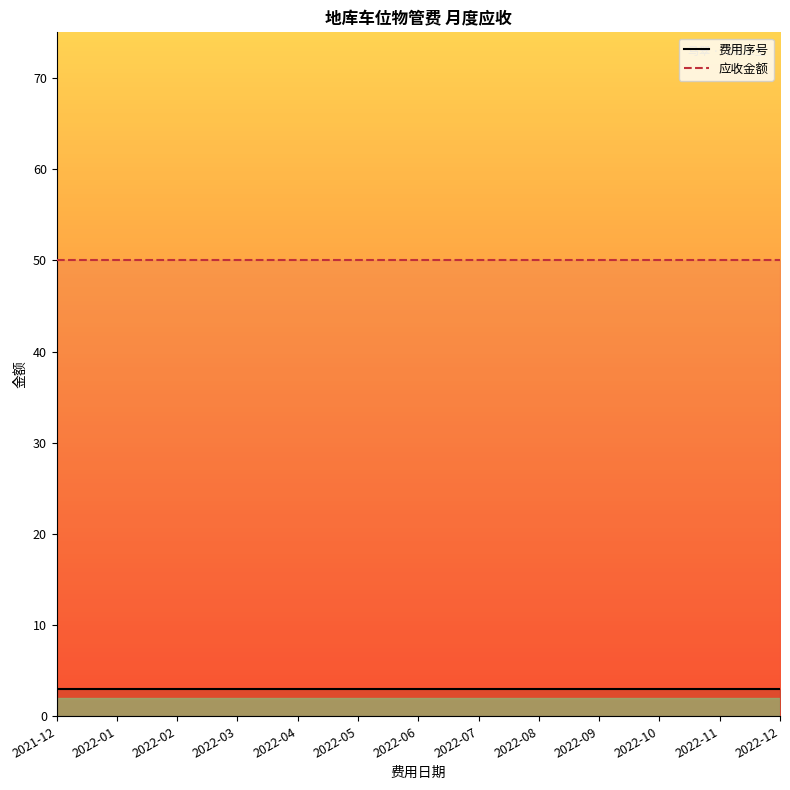

Which series has the widest spread of values?

费用序号